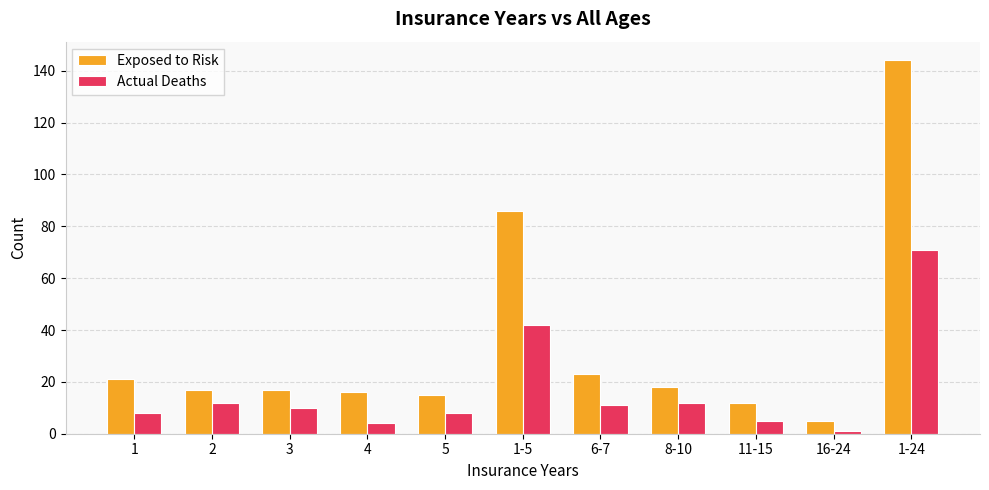

At 1-5, list the series in order from smallest to largest.

Actual Deaths, Exposed to Risk